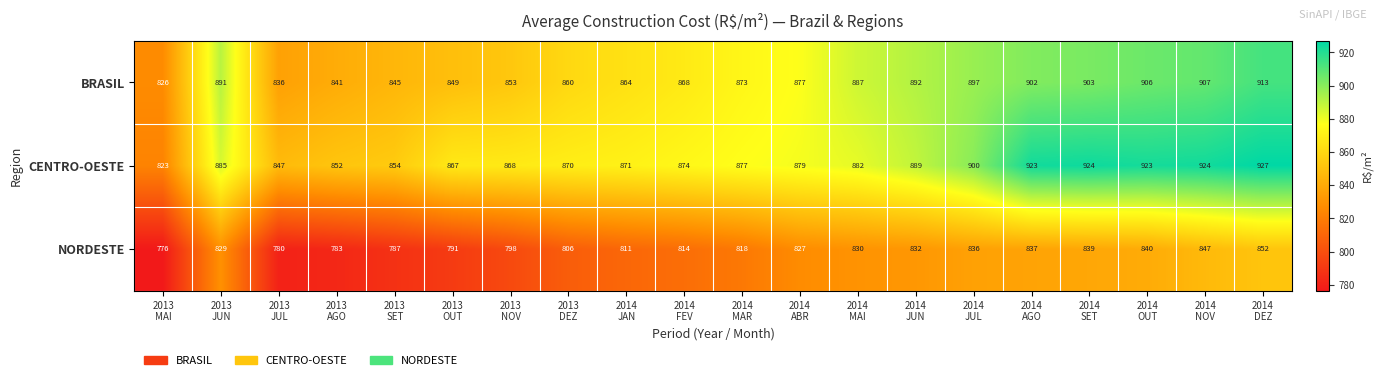

What is the difference between the second highest and minimum values in the BRASIL series?

81